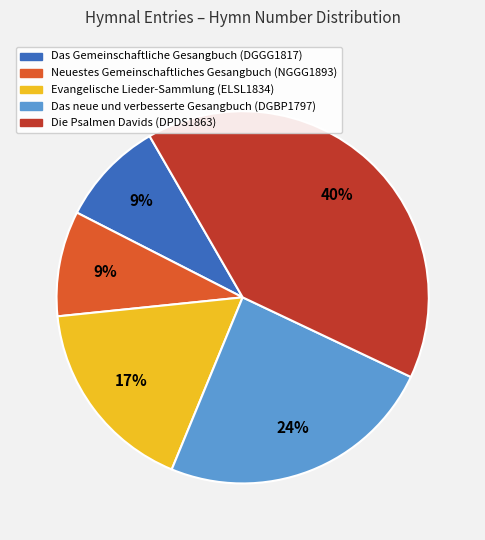

Combined, do Neuestes Gemeinschaftliches Gesangbuch (NGGG1893) and Das Gemeinschaftliche Gesangbuch (DGGG1817) account for over 50%?

No